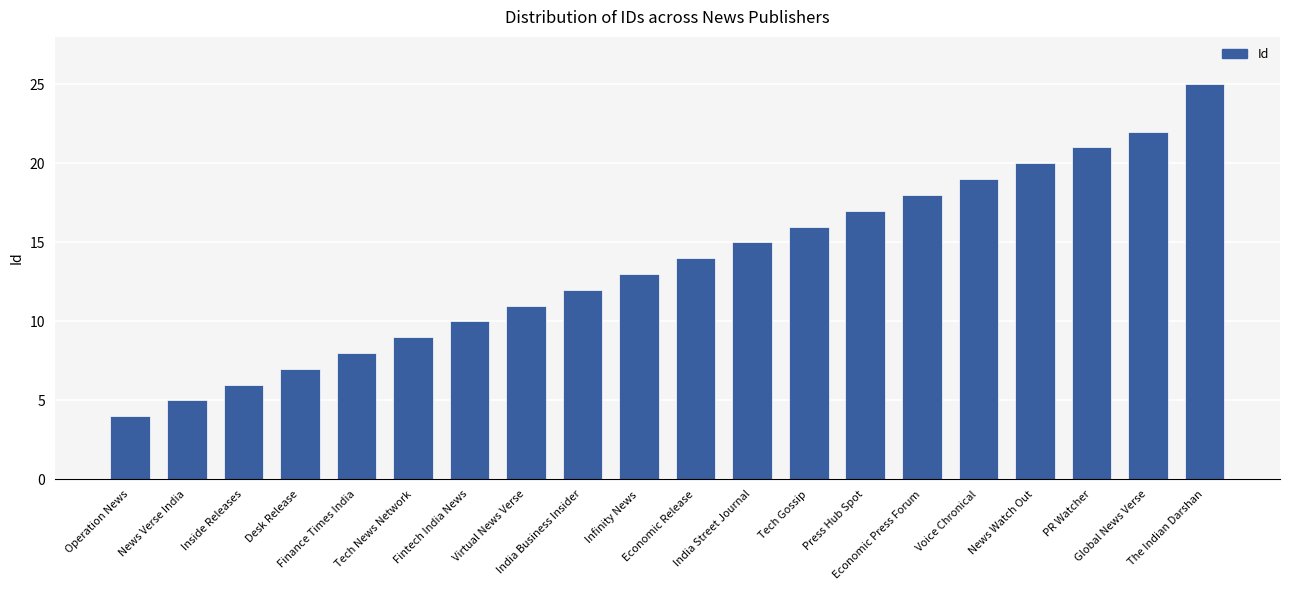

List the labels in order of value, smallest first.

Operation News, News Verse India, Inside Releases, Desk Release, Finance Times India, Tech News Network, Fintech India News, Virtual News Verse, India Business Insider, Infinity News, Economic Release, India Street Journal, Tech Gossip, Press Hub Spot, Economic Press Forum, Voice Chronical, News Watch Out, PR Watcher, Global News Verse, The Indian Darshan